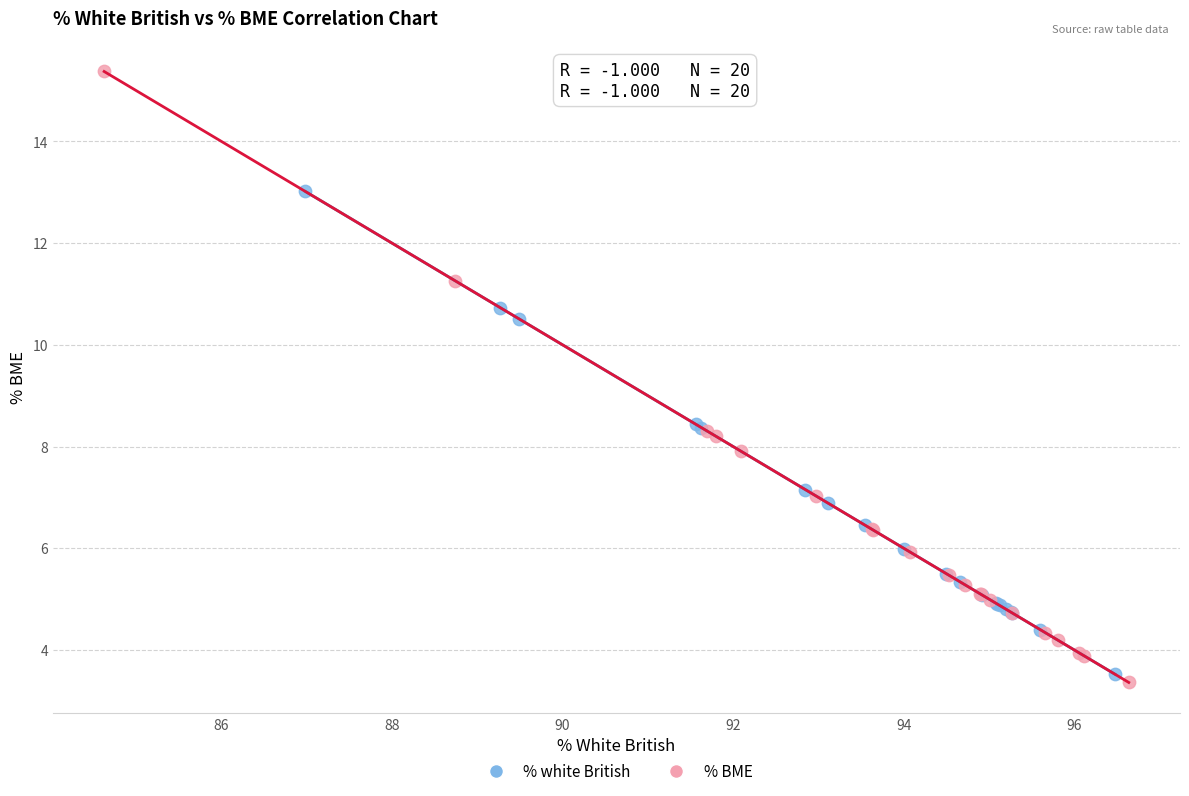

Which series contains the lowest Y value?

% BME